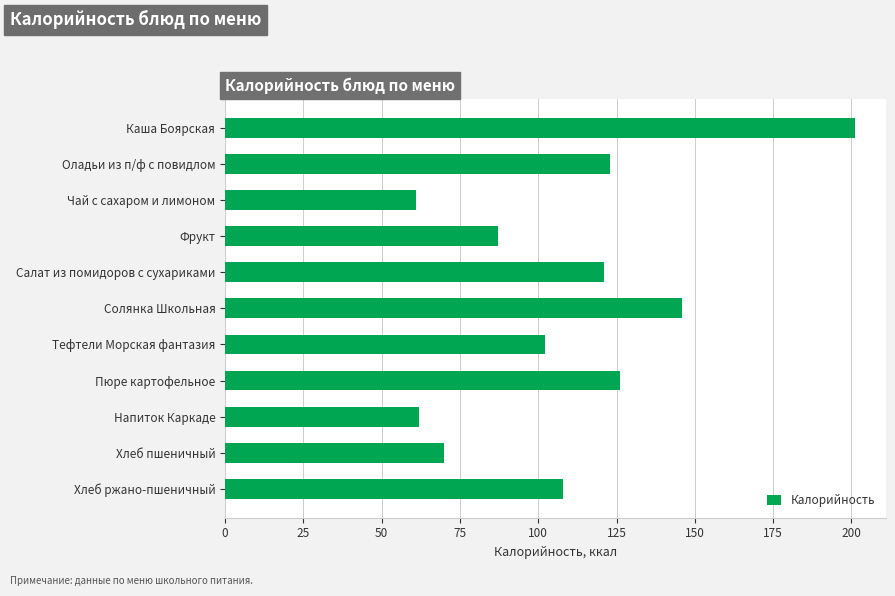

Reading bottom to top, transcribe all the data shown in this chart.

108	70	62	126	102	146	121	87	61	123	201